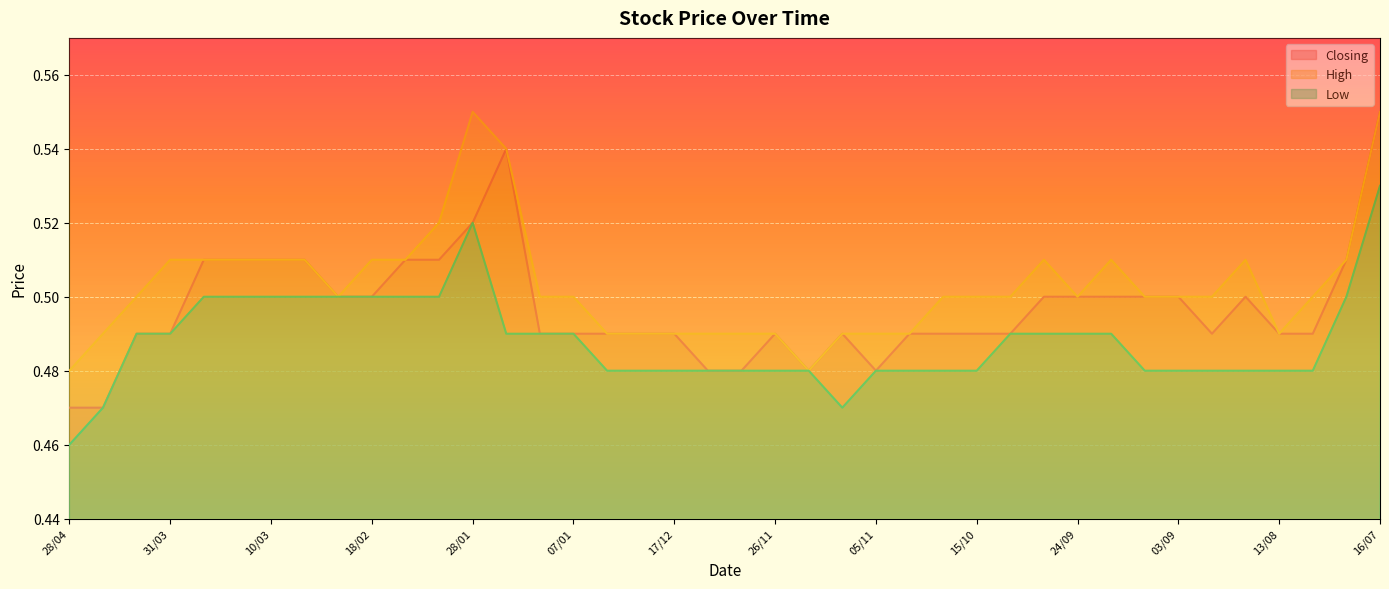

What is the label of the 32nd point from the right?

25/02